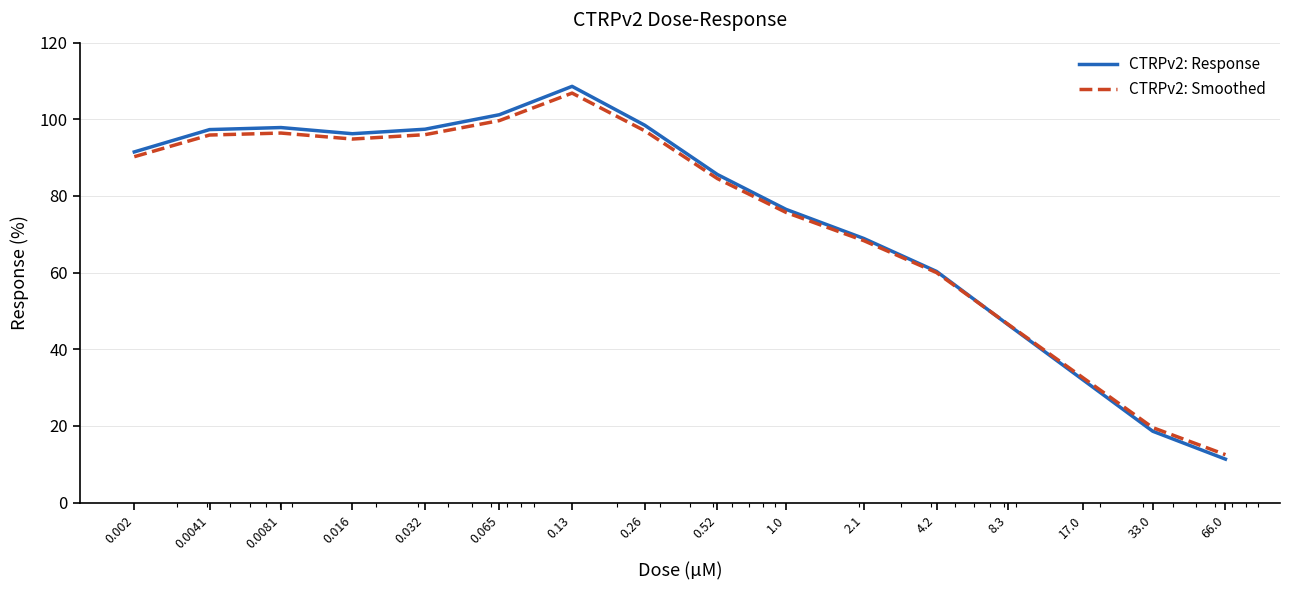

Does the chart have visible grid lines?

Yes